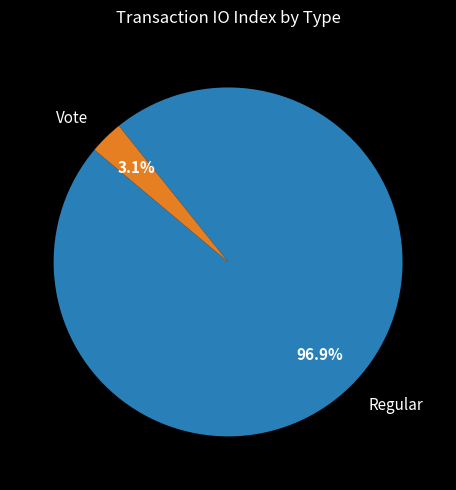

What percentage do Vote and Regular together represent?

100.0%